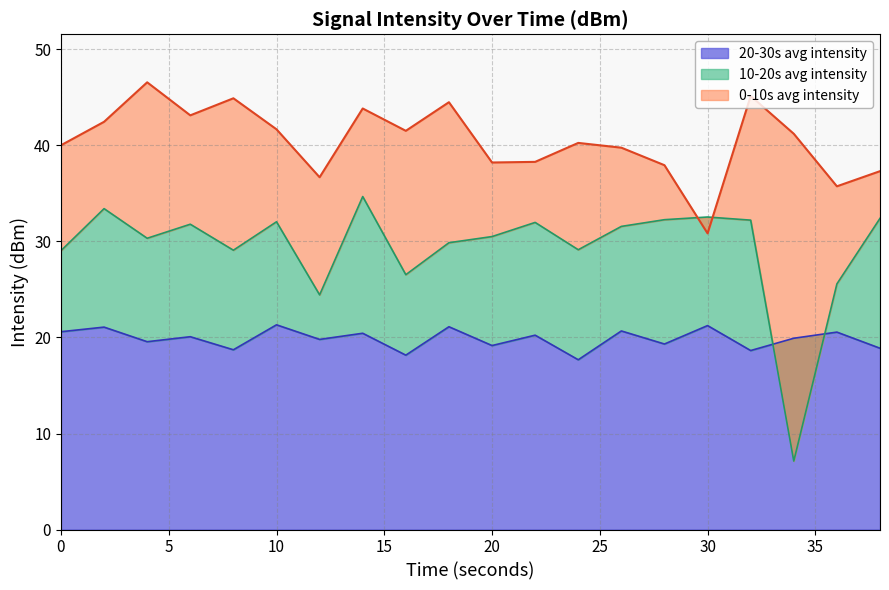

What is the value of the 10-20s avg intensity point at the 8th from the left?

34.7